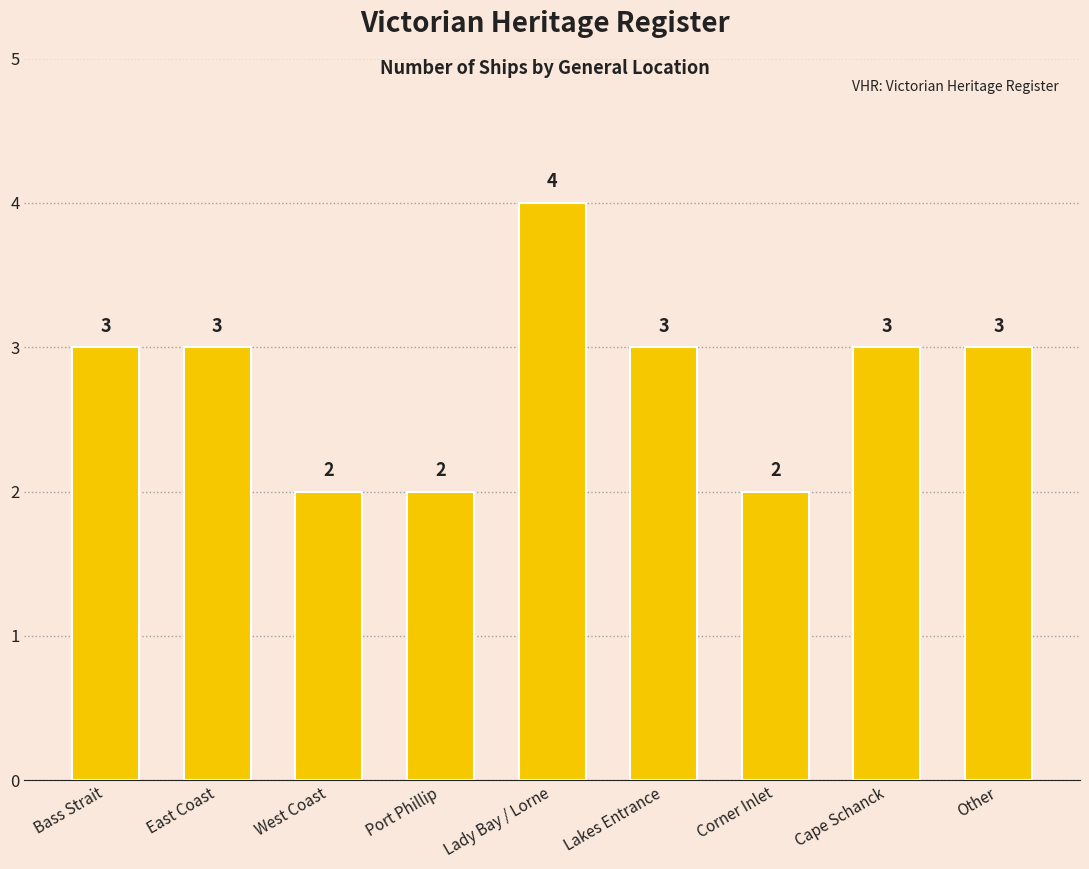

What is the ratio of the value at Corner Inlet to the value at Lakes Entrance?

0.7